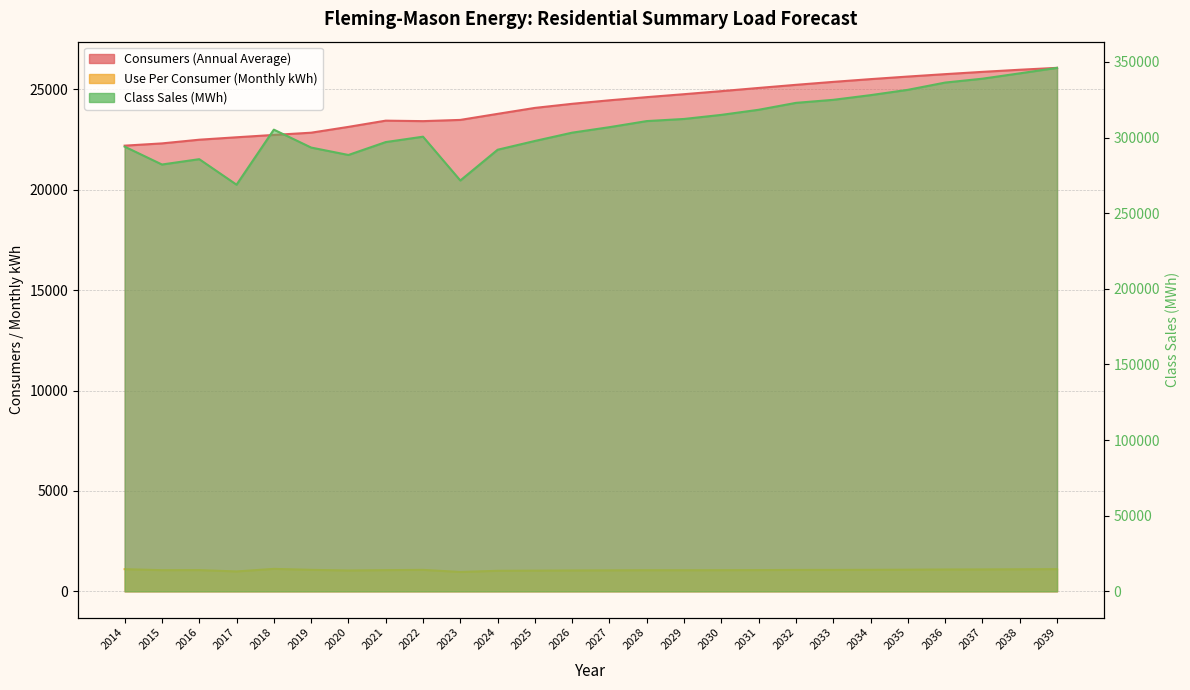

Does the chart display data point markers on the line(s)?

No